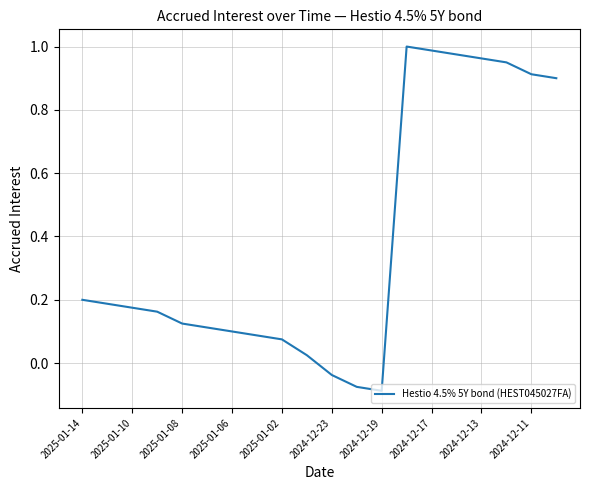

What is the difference between the maximum and second lowest values?

1.1